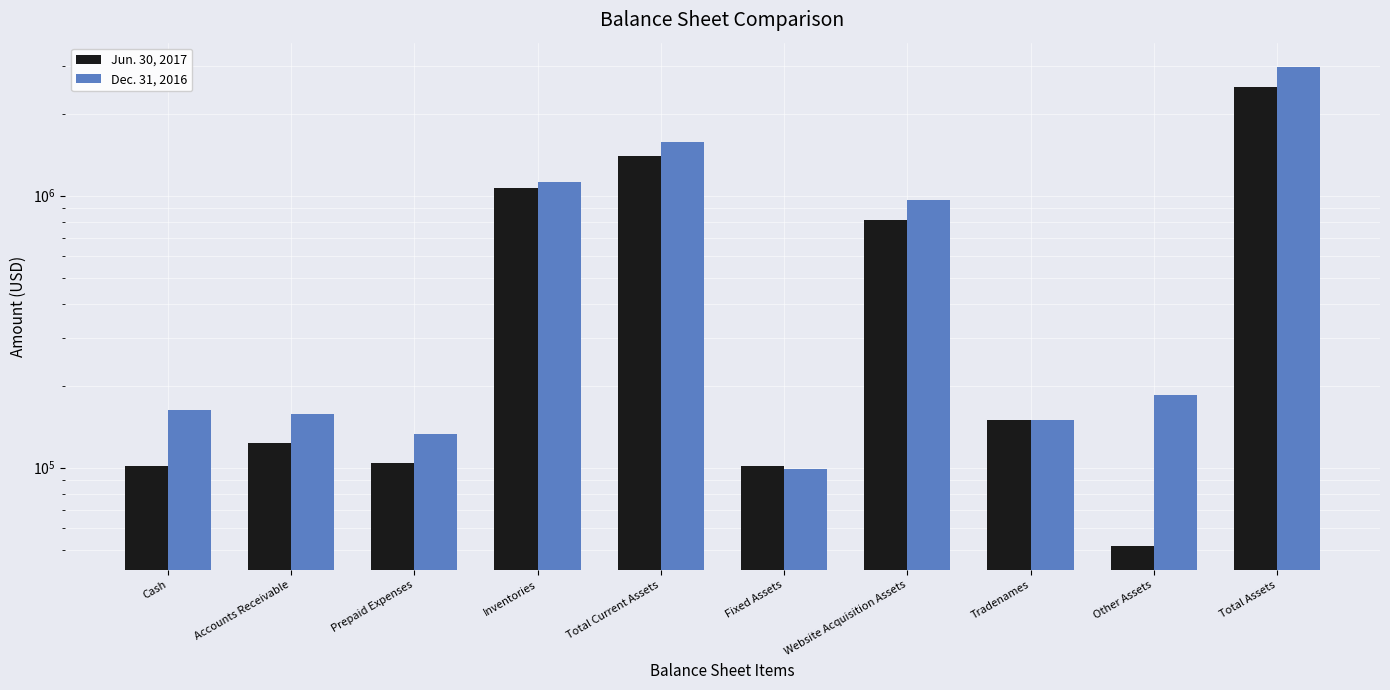

How many values in the Dec. 31, 2016 series are below 184400?

5